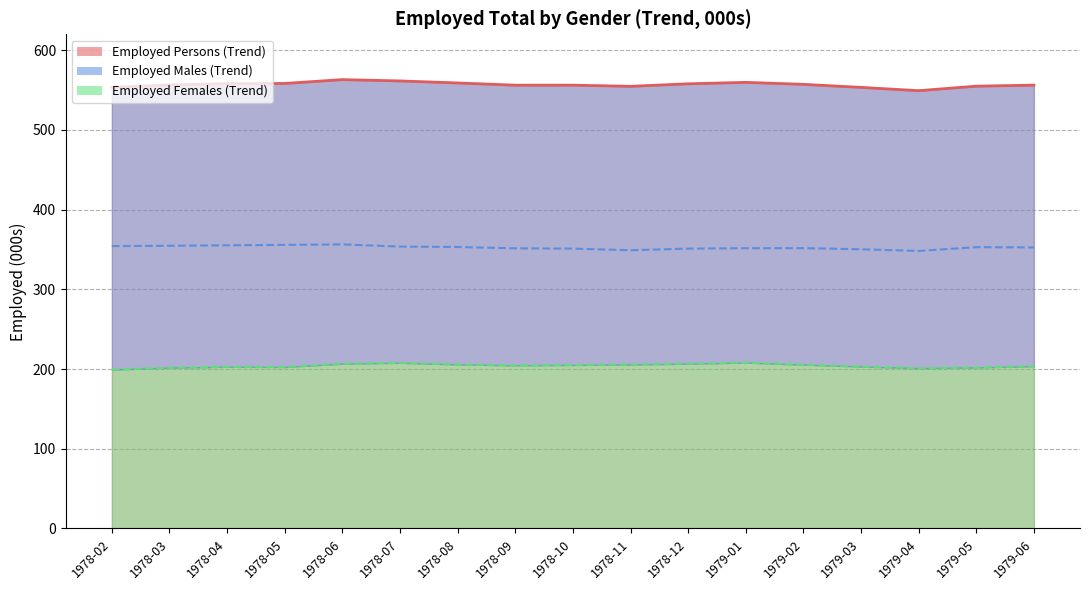

What position from the left is 1979-05?

16